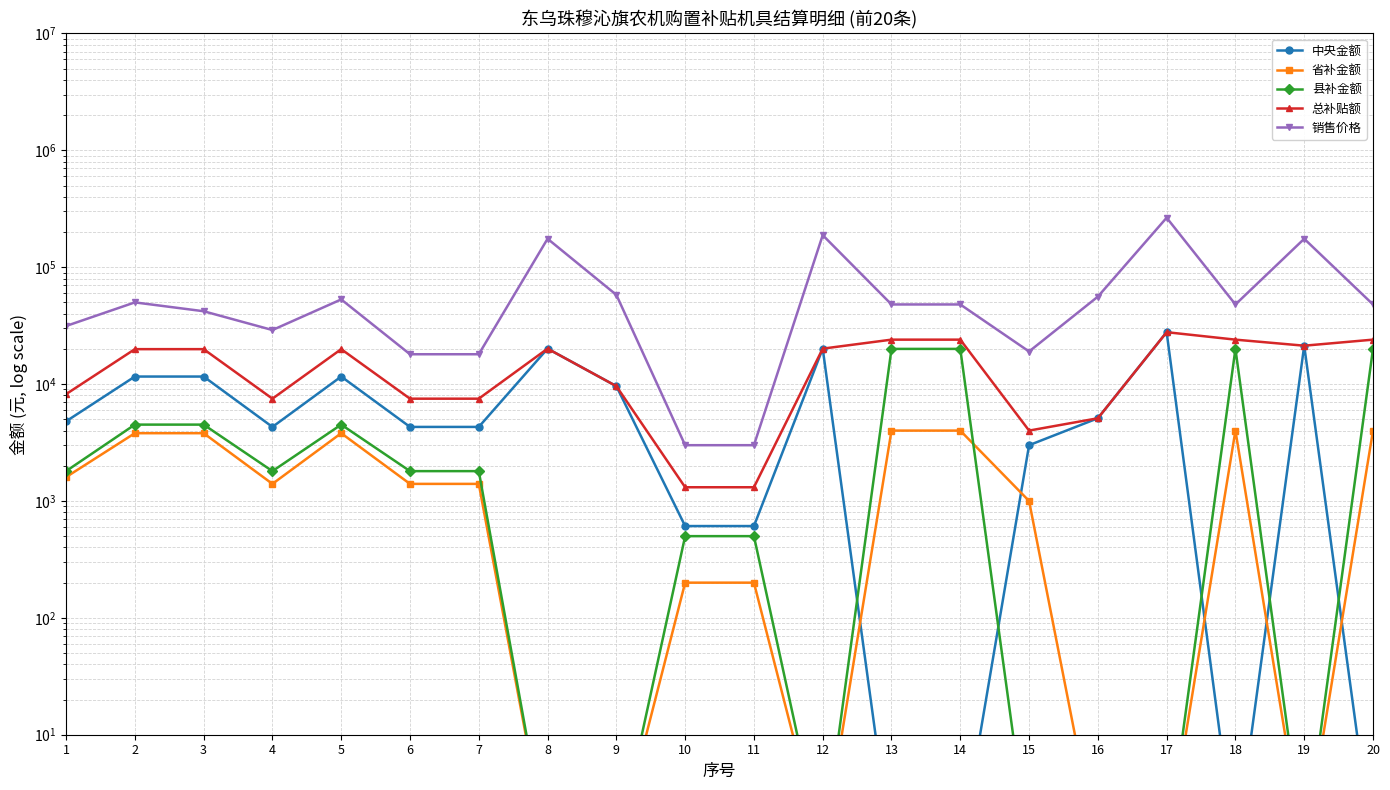

What is the total value across all series at 4?

44000